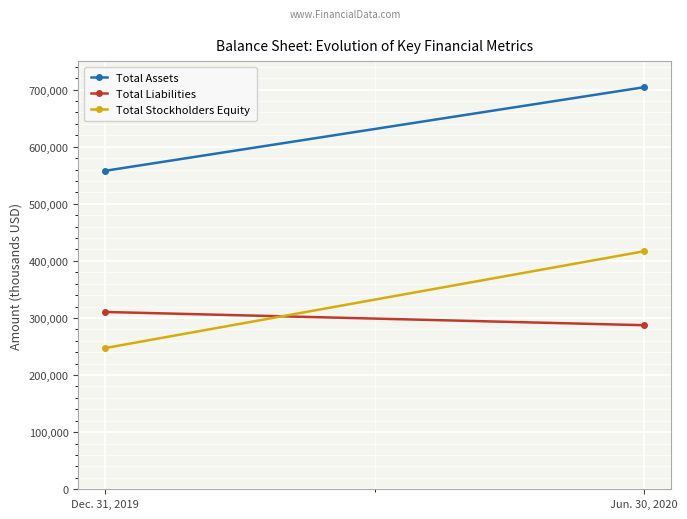

What position from the right is Jun. 30, 2020?

1